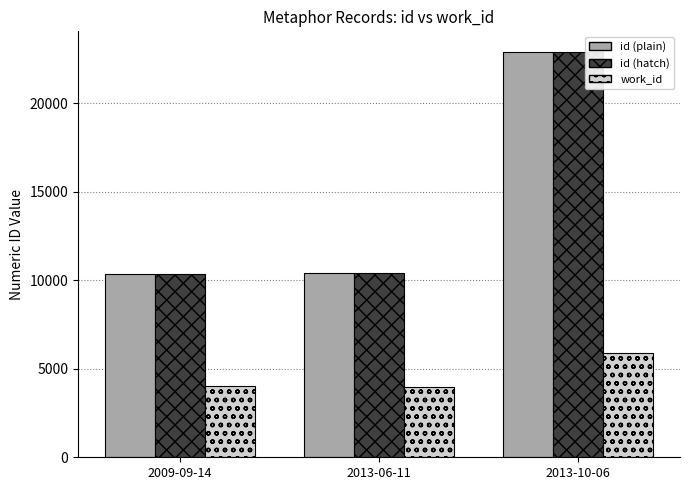

What is the total value across all series at 2013-10-06?

51722